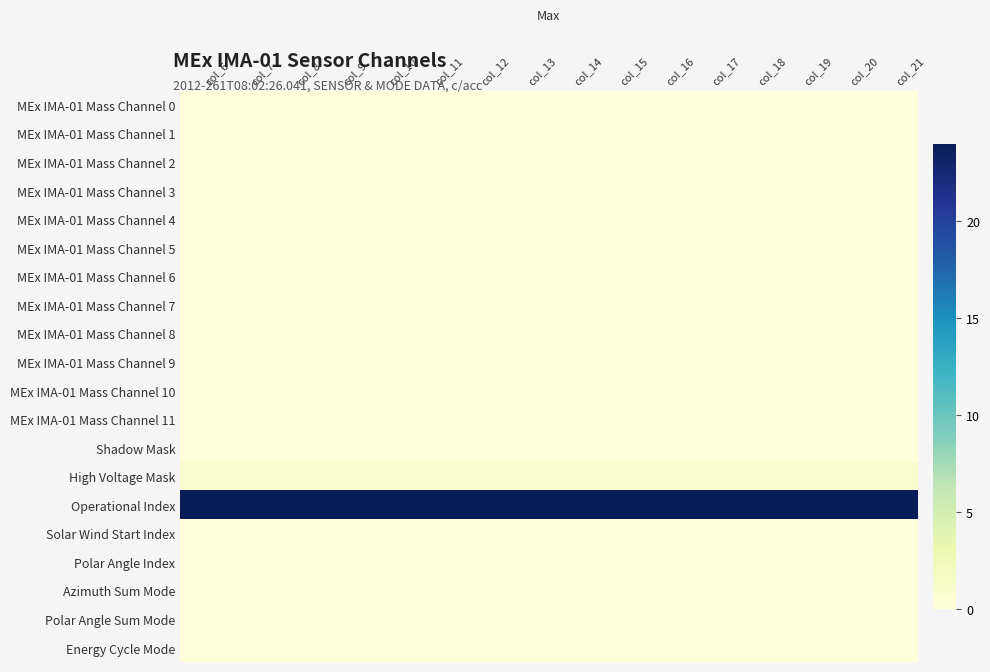

At which category is the sum across all series the highest?

col_6